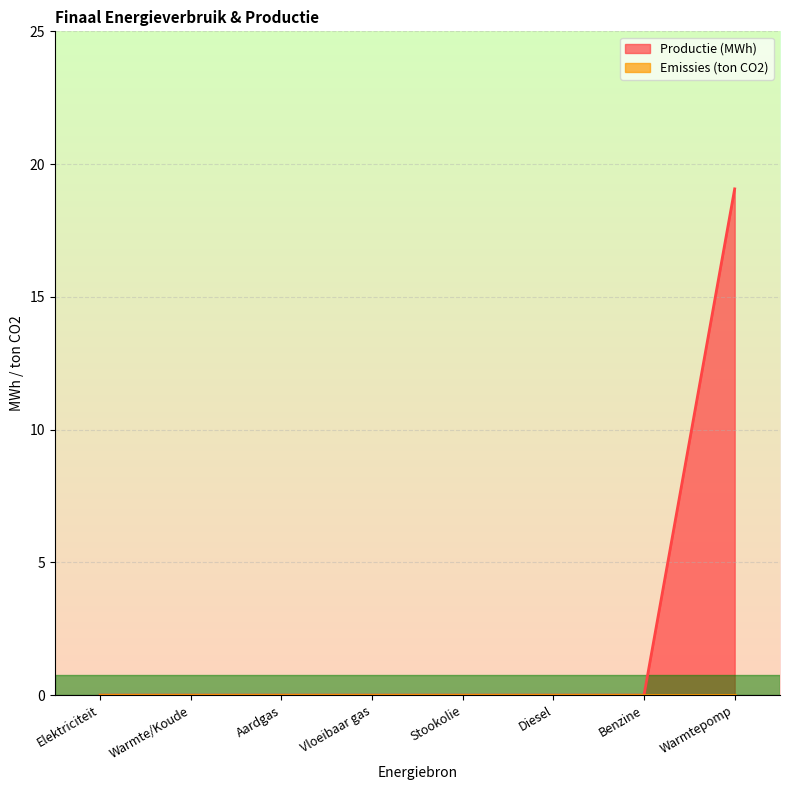

What is the label of the 6th point from the right?

Aardgas